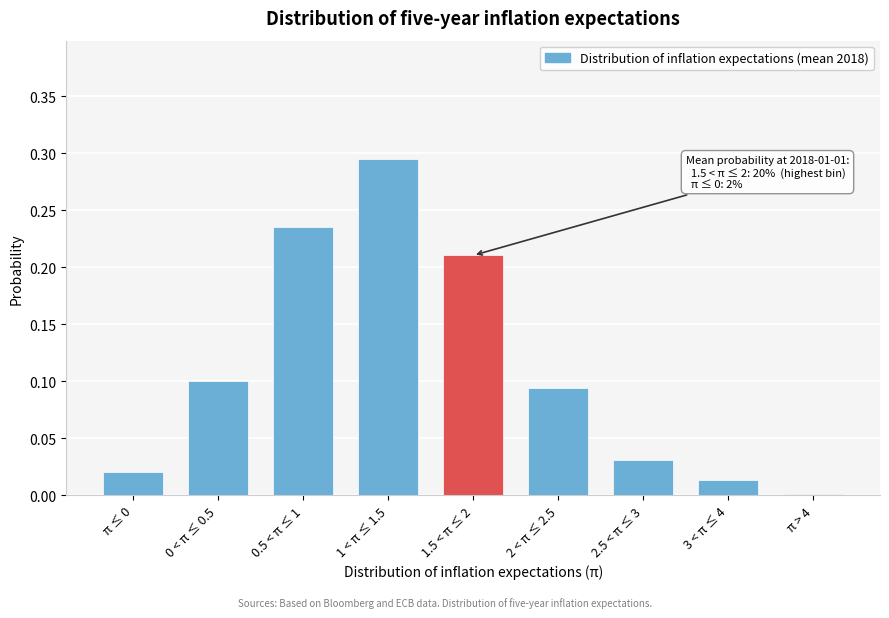

What is the label of the 6th bar from the left?

2 < π ≤ 2.5